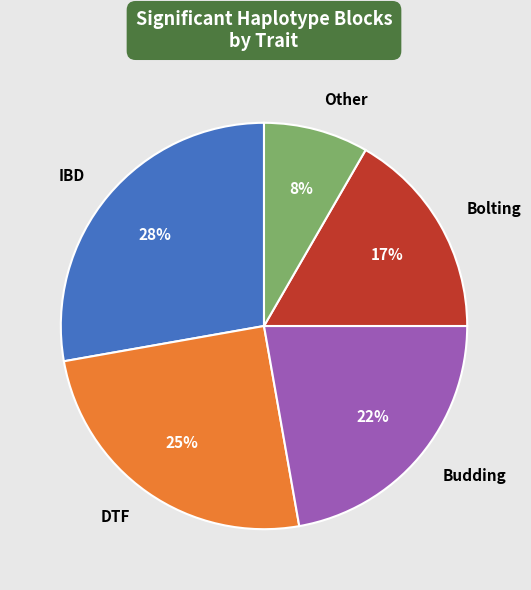

Is there any slice that represents more than half of the pie?

No